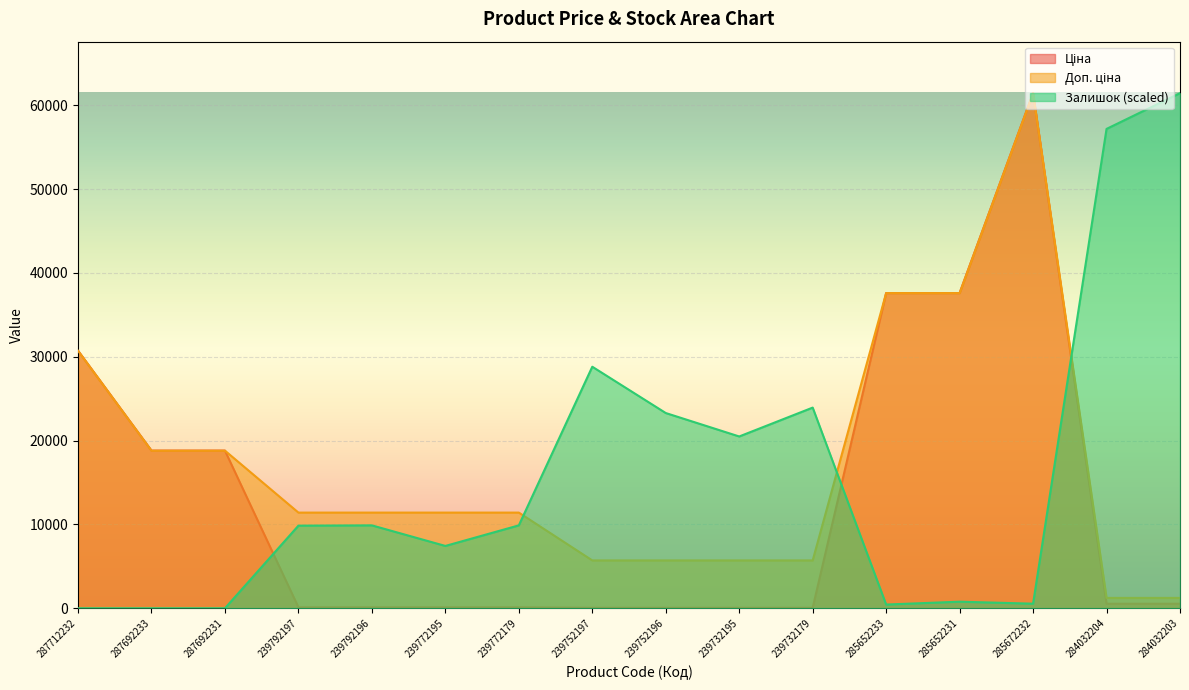

Which category has the lowest value in the Залишок series?

287712232